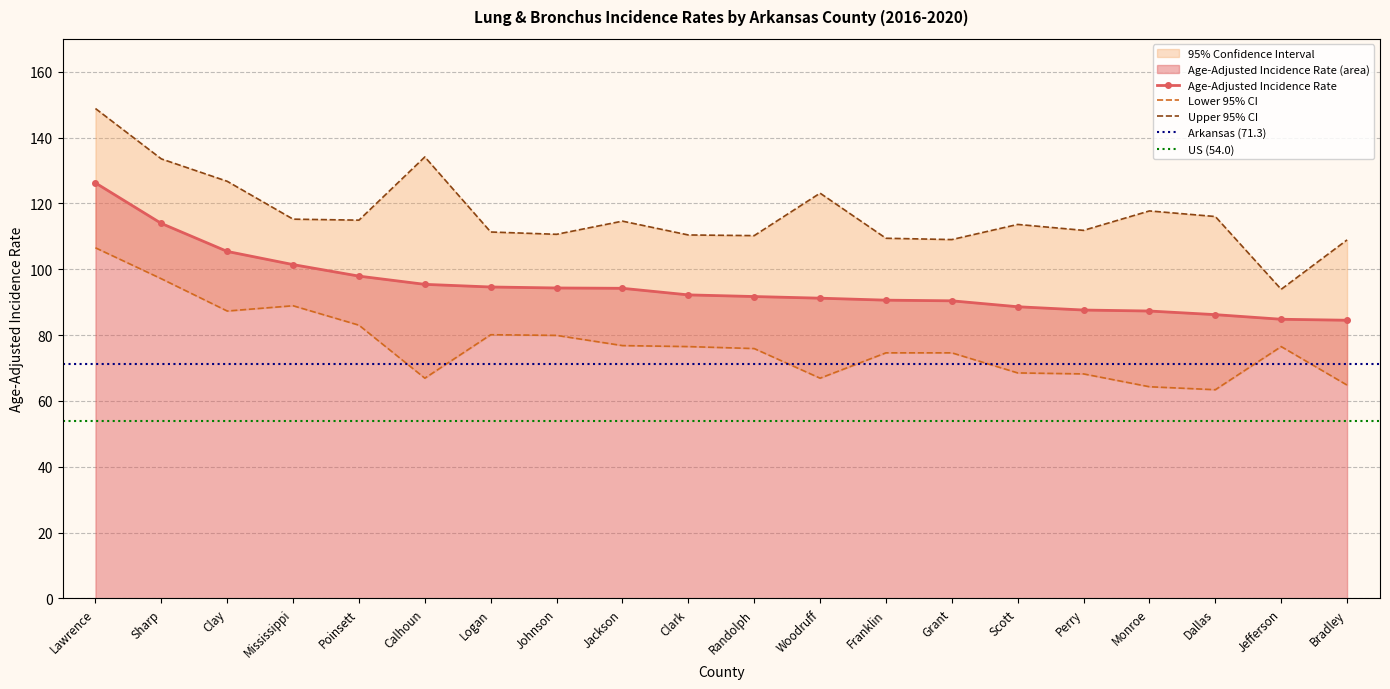

How many categories are shown in the chart?

20